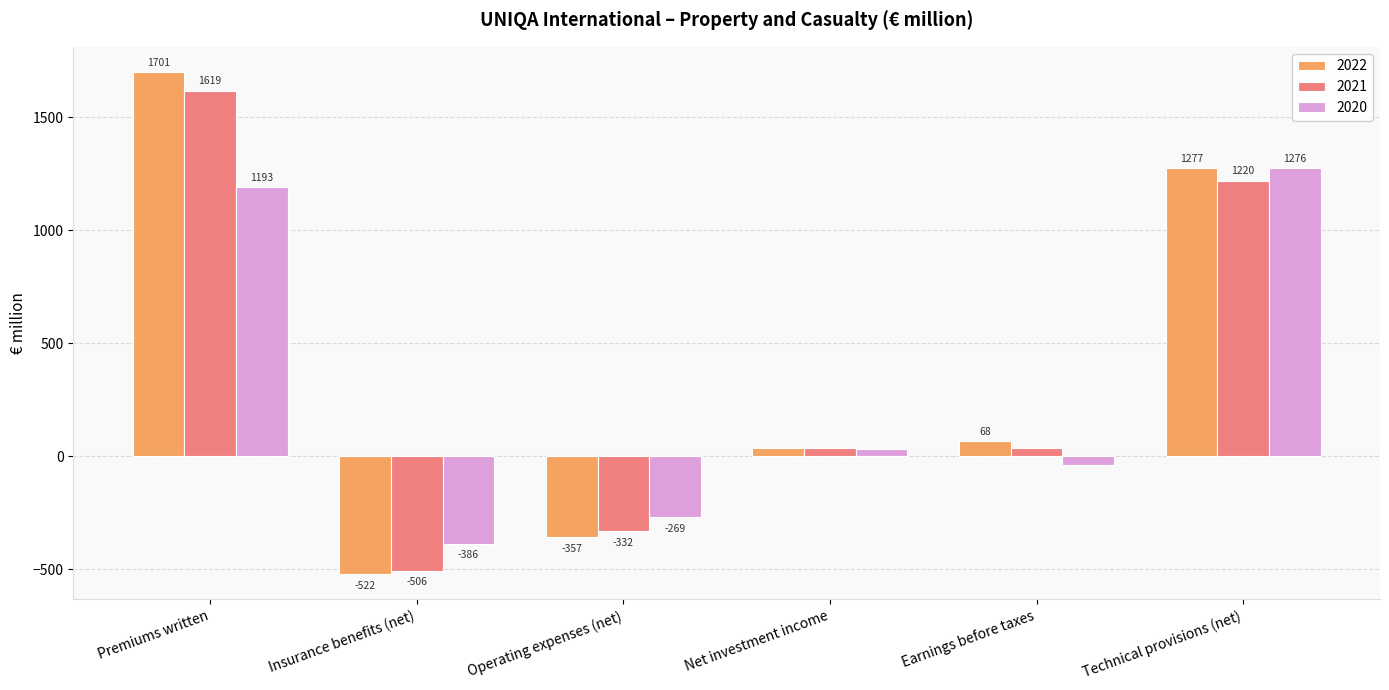

At which category does the chart reach its peak across all series?

Premiums written